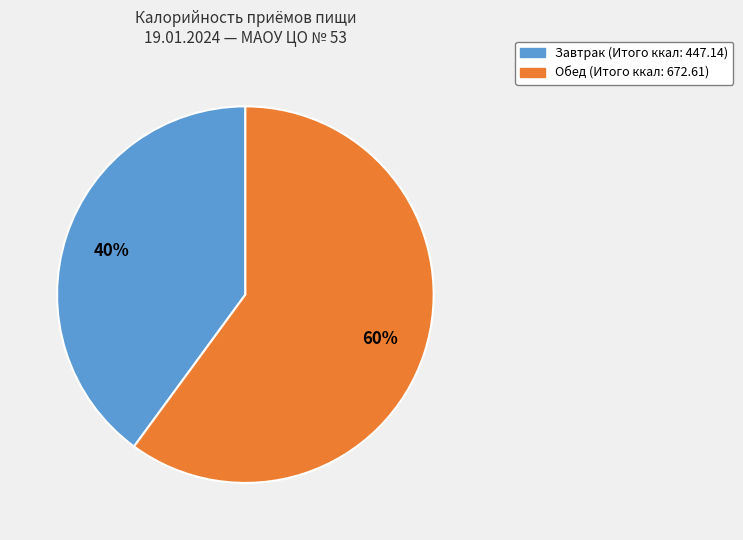

How many slices are in this pie chart?

2